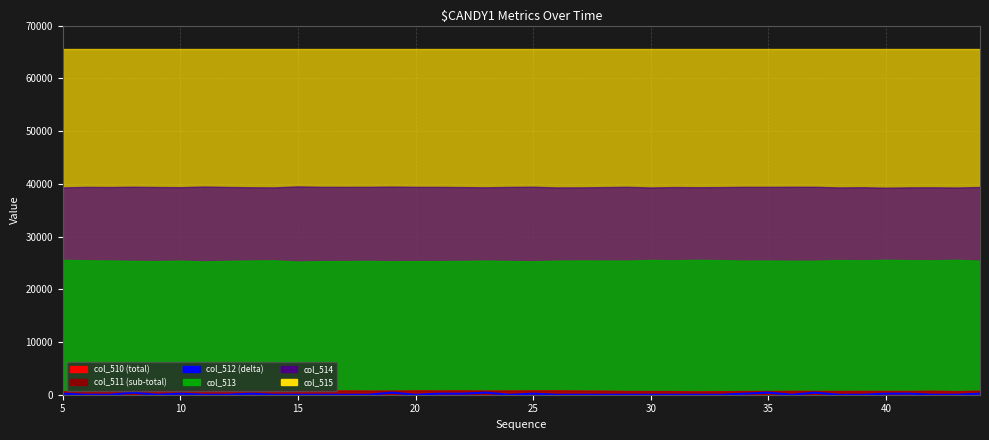

Does the chart have visible grid lines?

Yes